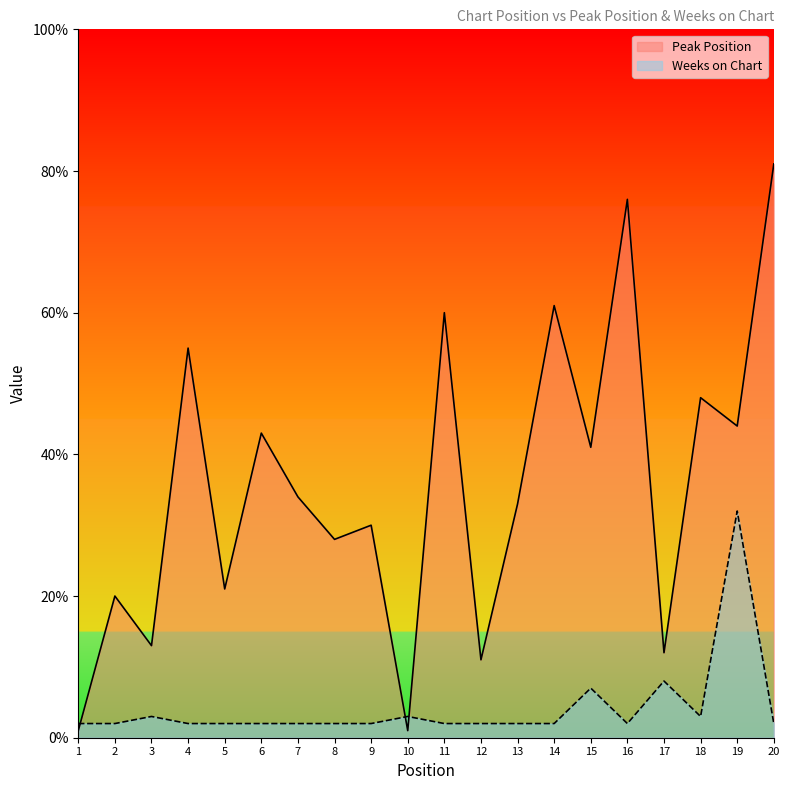

What is the maximum value shown in the chart?

81